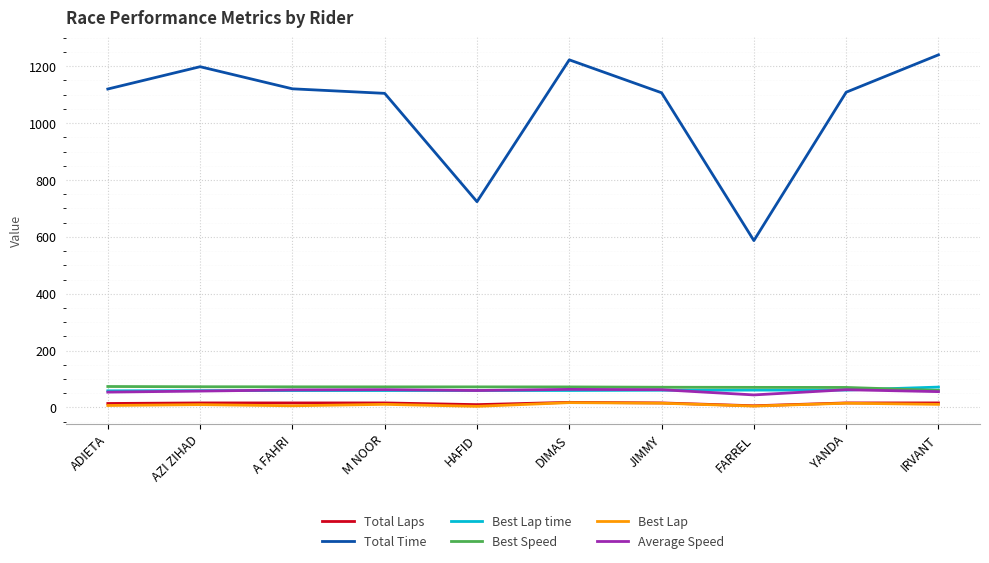

Which series changed the most between JIMMY and IRVANT?

Total Time